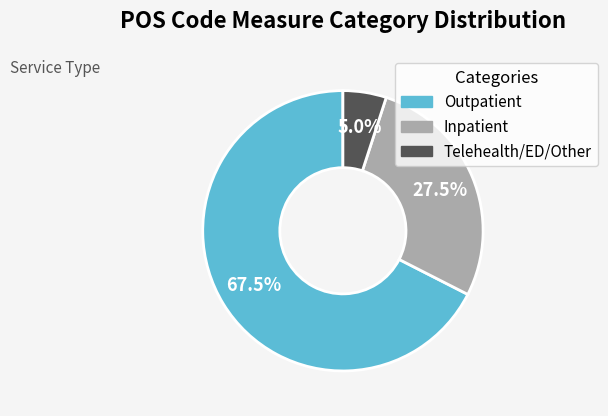

Does any single category account for the majority?

Yes